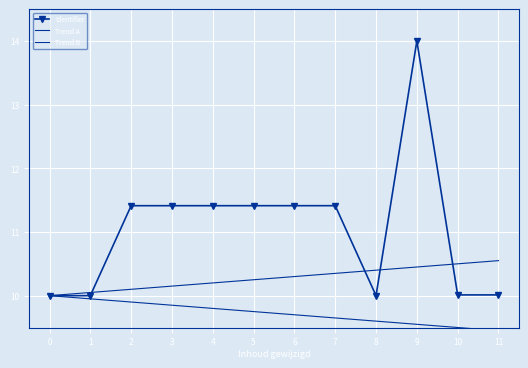

What is the value of the Trend A point at the 3rd from the left?

10.1